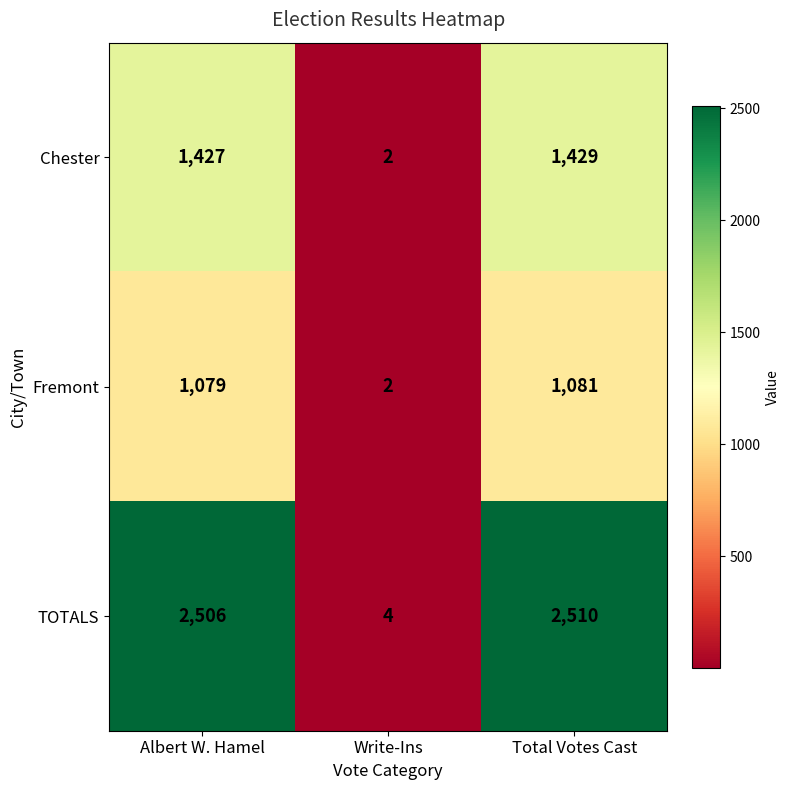

What is the sum of the Fremont values at Total Votes Cast and Write-Ins?

1083